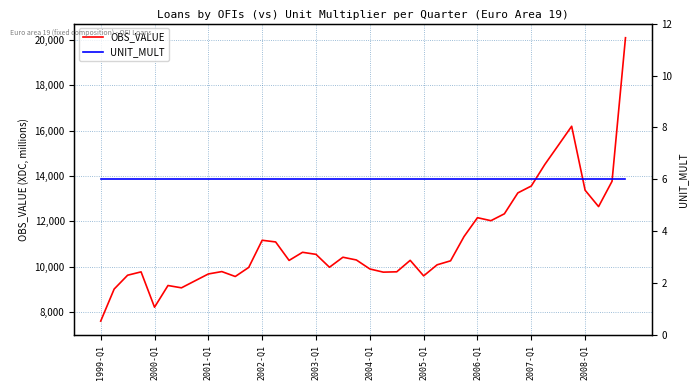

Rank the series by their maximum value, from highest to lowest.

OBS_VALUE, UNIT_MULT